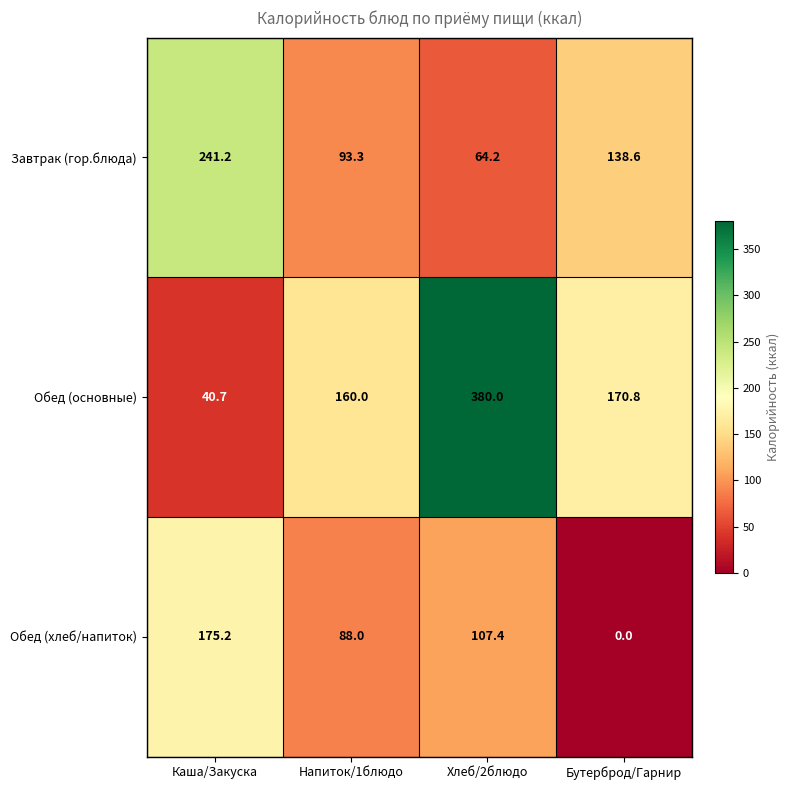

Which series changed the most between Каша/Закуска and Бутерброд/Гарнир?

Обед (хлеб/напиток)